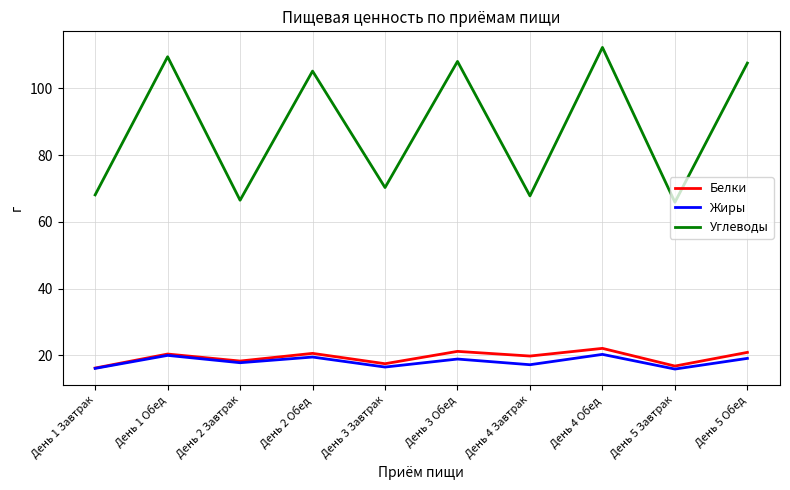

At which category does Углеводы reach its first local peak?

День 1 Обед